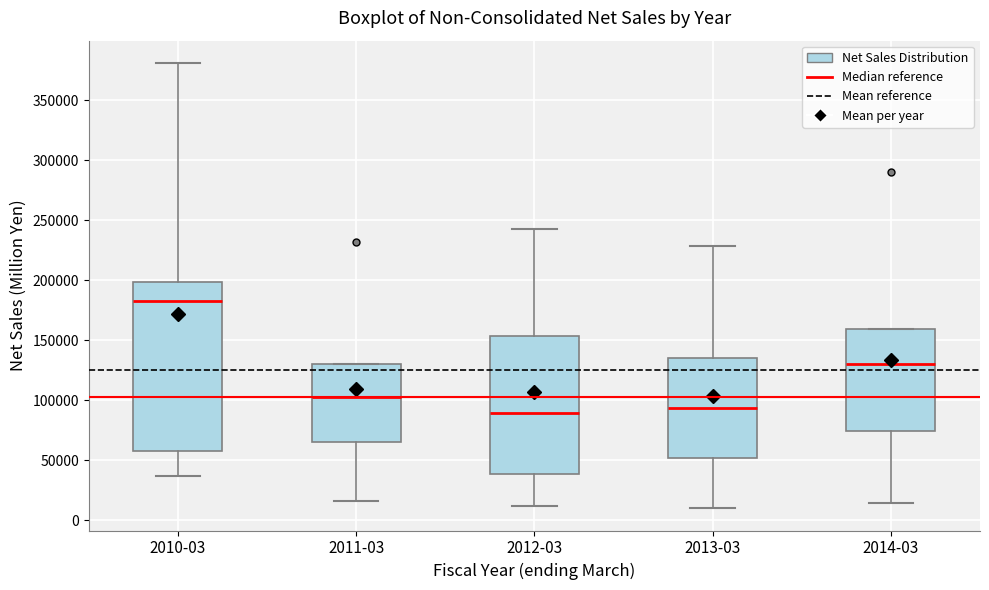

Reading left to right, transcribe this box plot: for each box, give where its median line is, the range the box spans, and where its two whiskers end, as read against the y-axis. The values are not printed on the chart, so give them approximately, as read against the axis.

2010-03: median 180000, box 60000 to 200000, whiskers 35000 to 380000
2011-03: median 100000, box 65000 to 130000, whiskers 15000 to 130000
2012-03: median 90000, box 40000 to 155000, whiskers 10000 to 240000
2013-03: median 95000, box 50000 to 135000, whiskers 10000 to 230000
2014-03: median 130000, box 75000 to 160000, whiskers 15000 to 160000